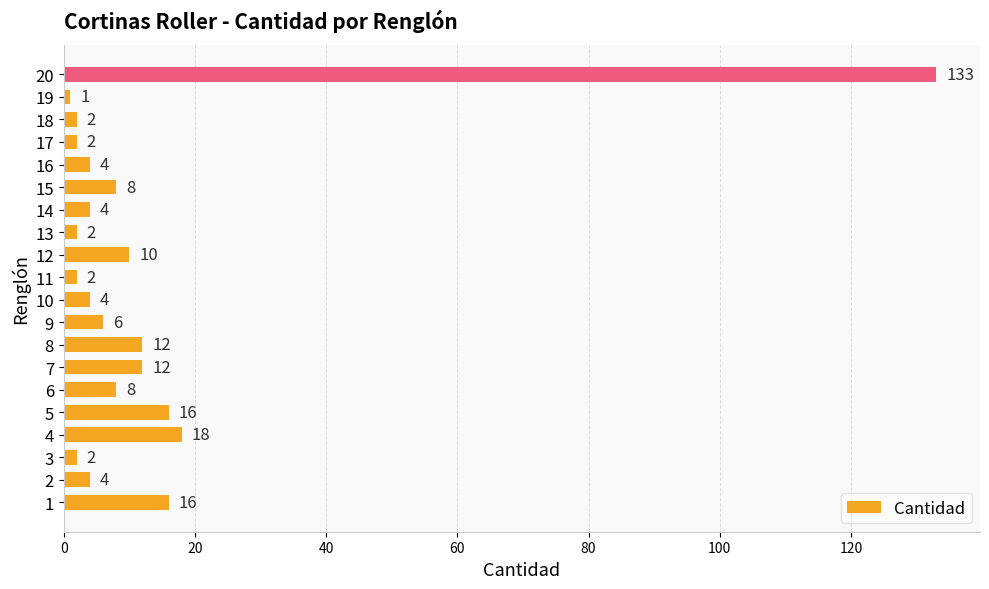

Which has a higher value, 18 or 20?

20